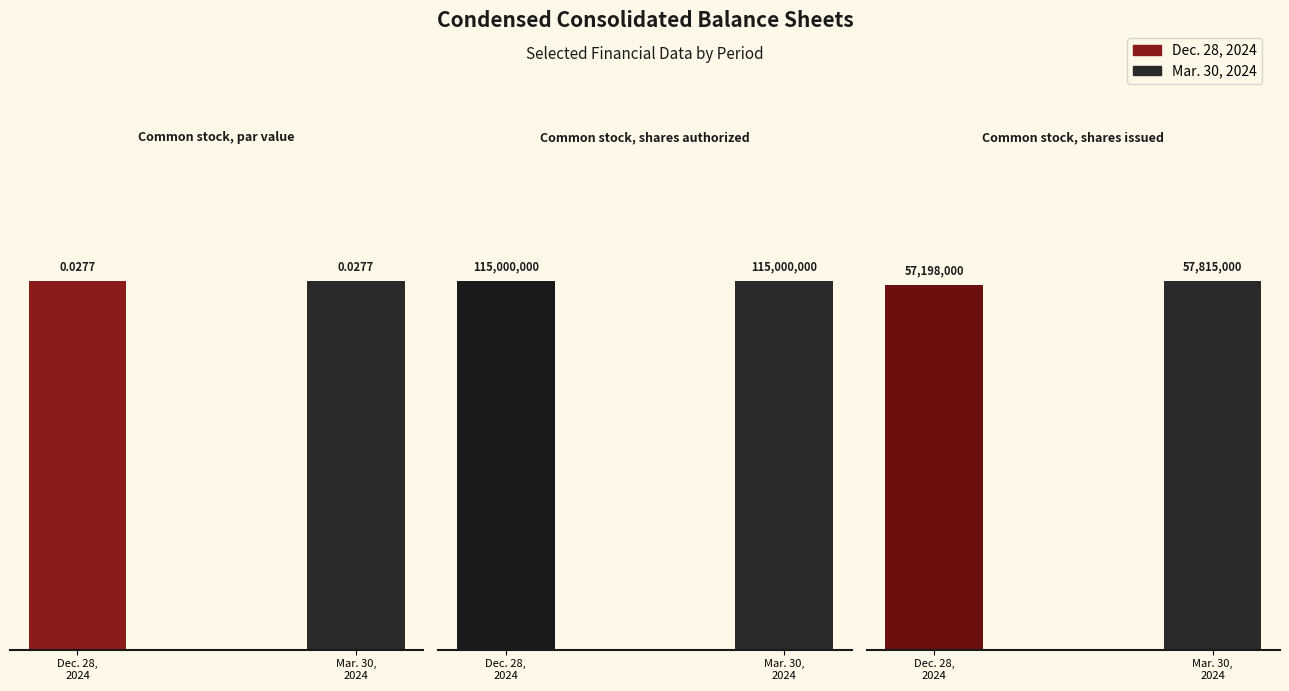

List the series in order of their overall mean, lowest first.

Dec. 28, 2024, Mar. 30, 2024